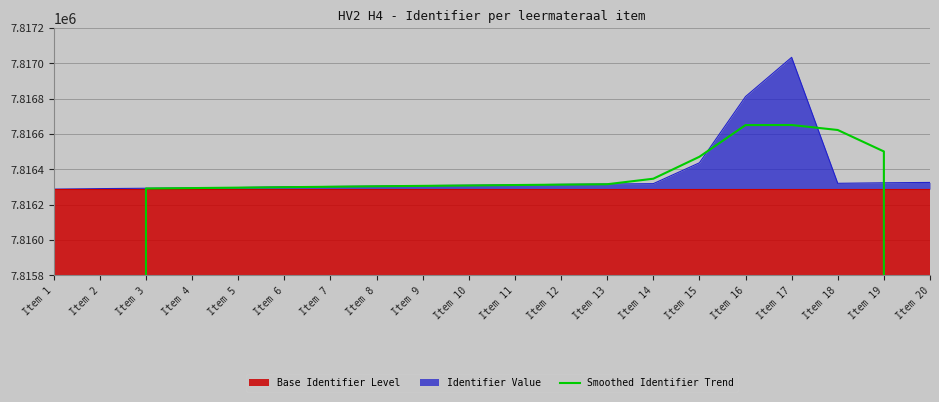

Which category has the highest value in the Identifier Value series?

Item 17